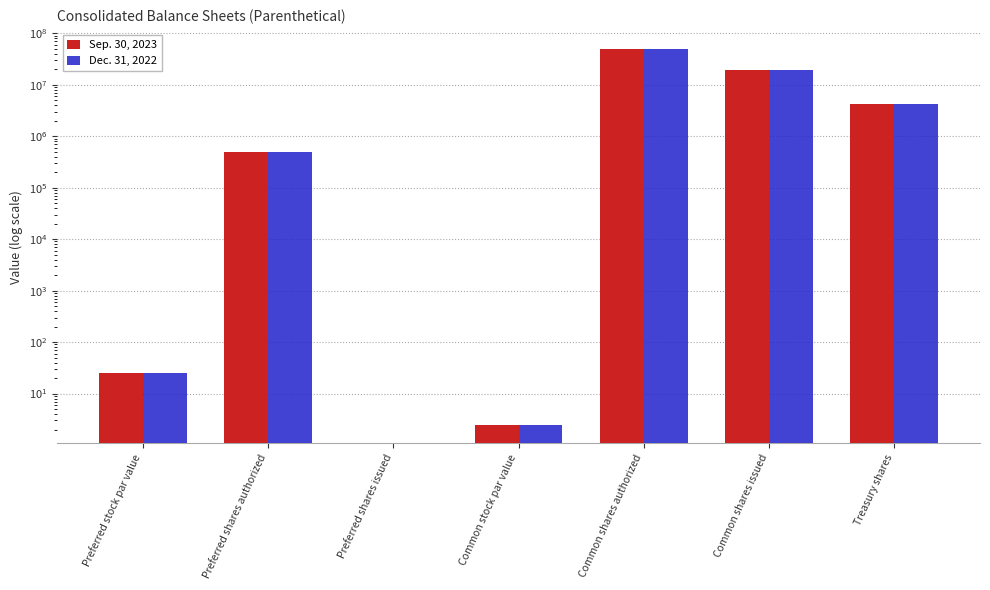

Rank the series at Preferred stock par value from highest to lowest value.

Sep. 30, 2023, Dec. 31, 2022